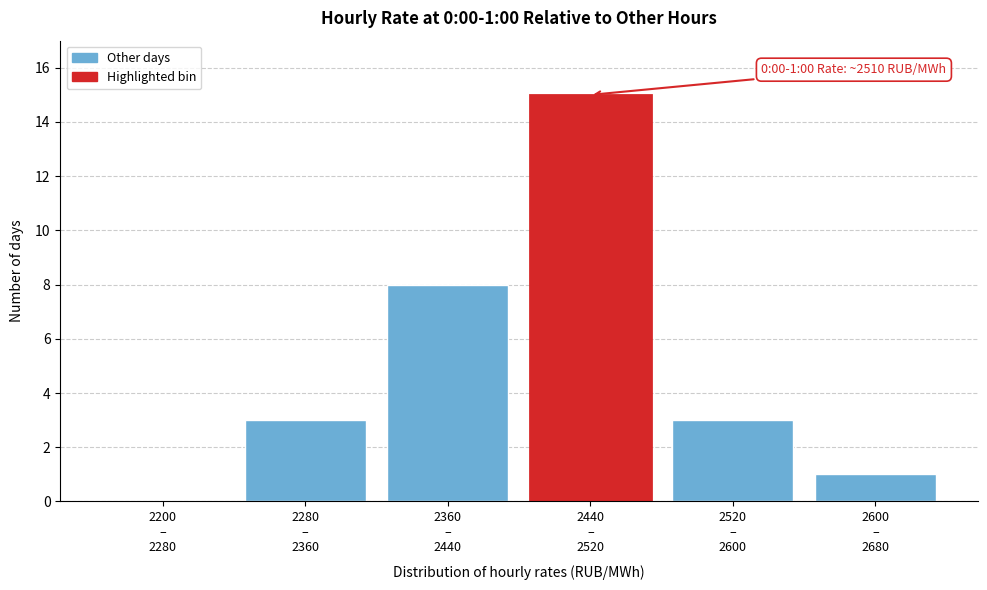

What is the sum of all values?

30